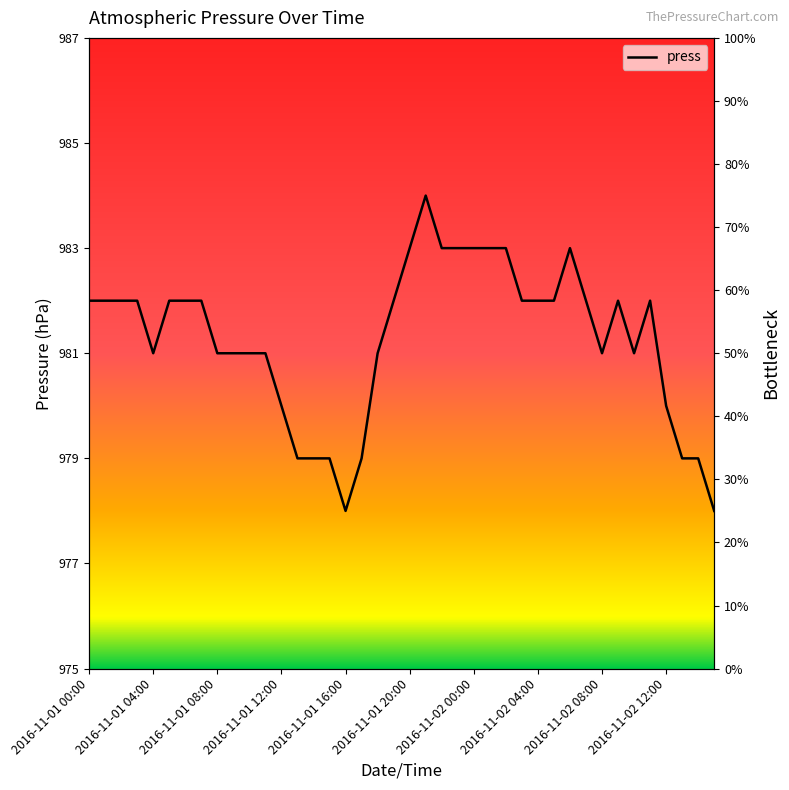

How many values are between 981 and 982?

22